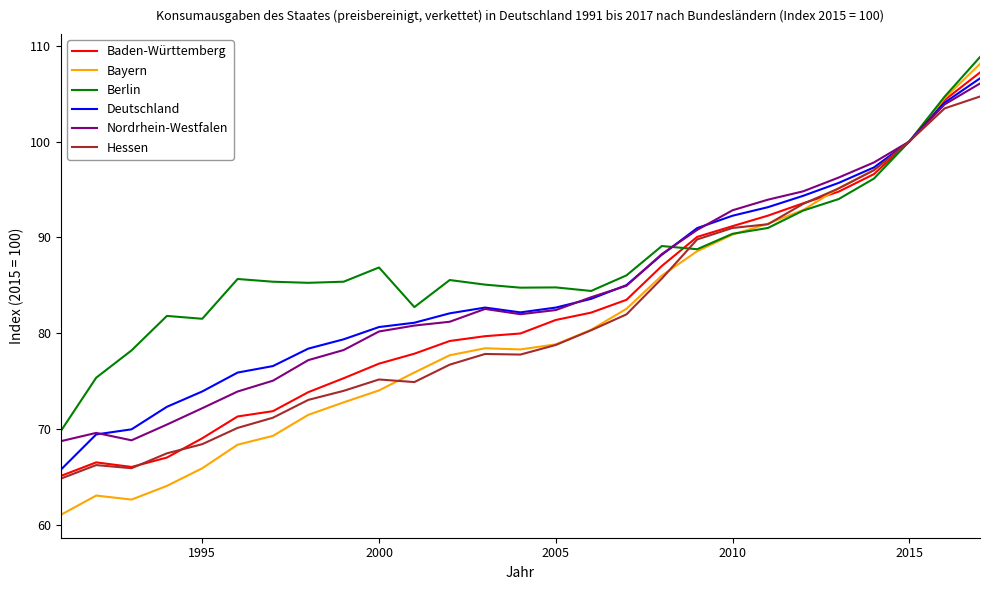

What is the minimum value for Deutschland?

65.8